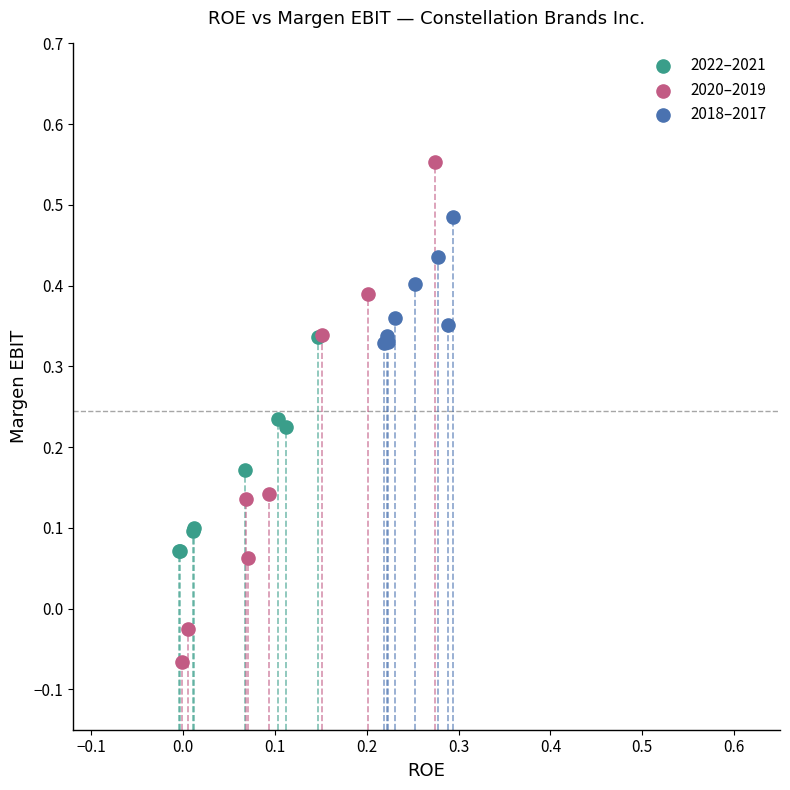

Which series contains the lowest Y value?

2020–2019